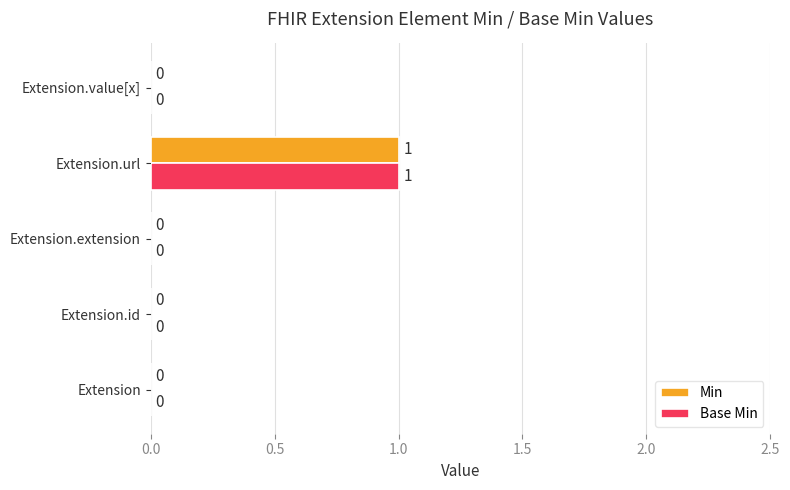

At which category is the sum across all series the highest?

Extension.url